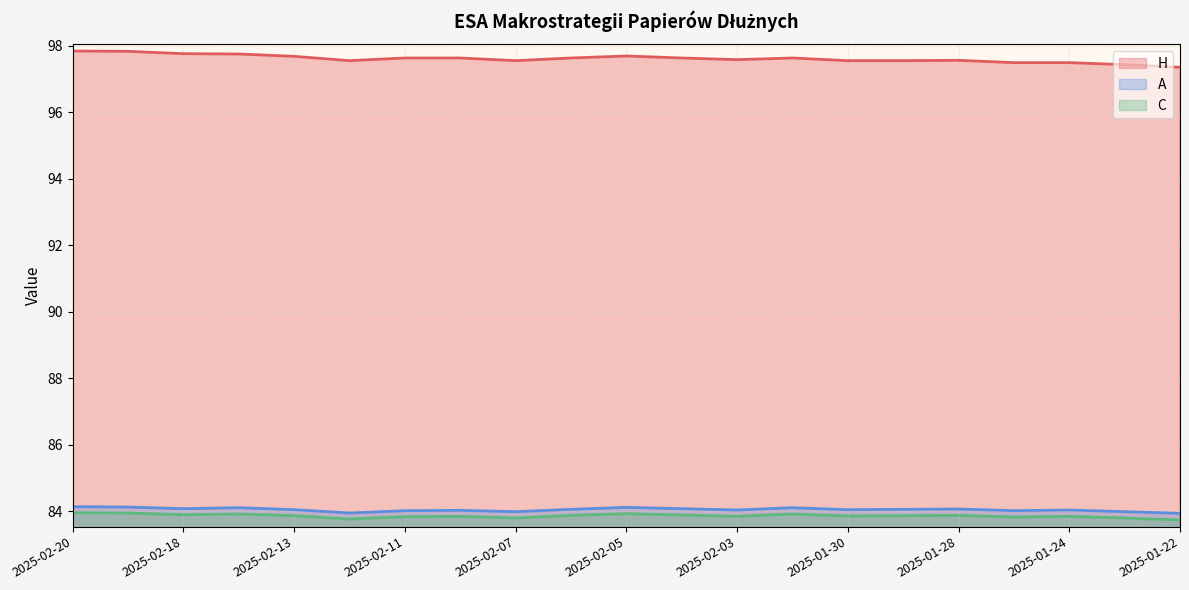

Which series has the largest range (max minus min)?

H